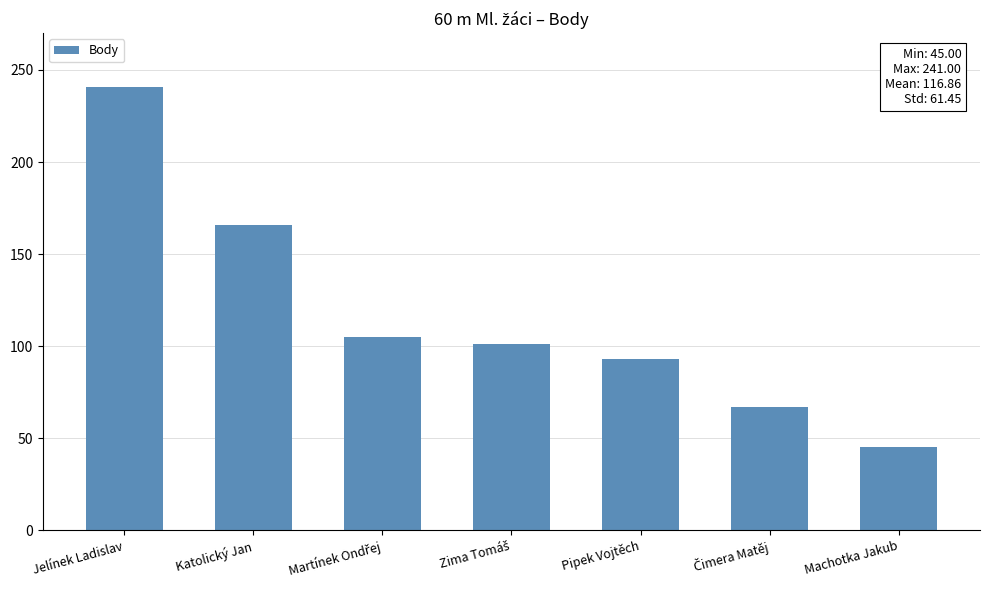

Which category has the lowest value across all series?

Machotka Jakub